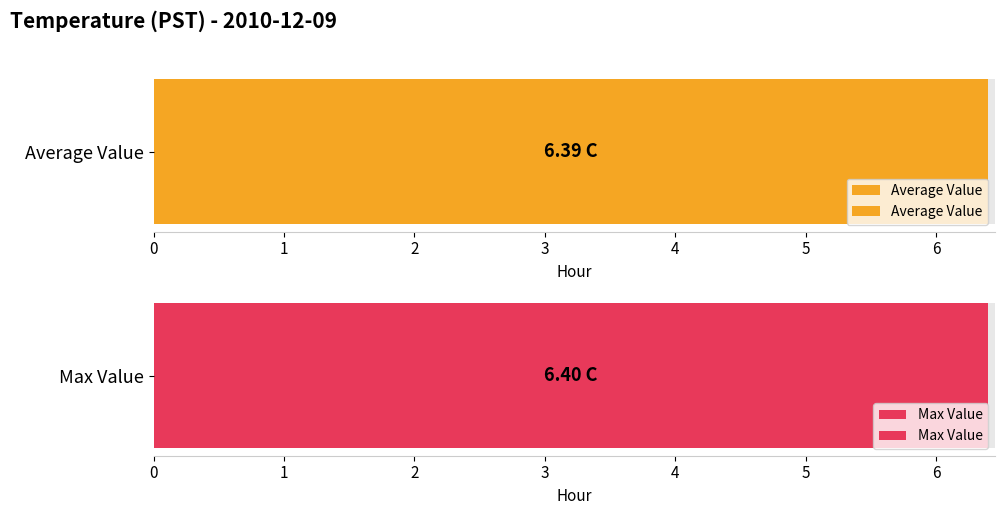

What is the total value across all series at 10?

12.8